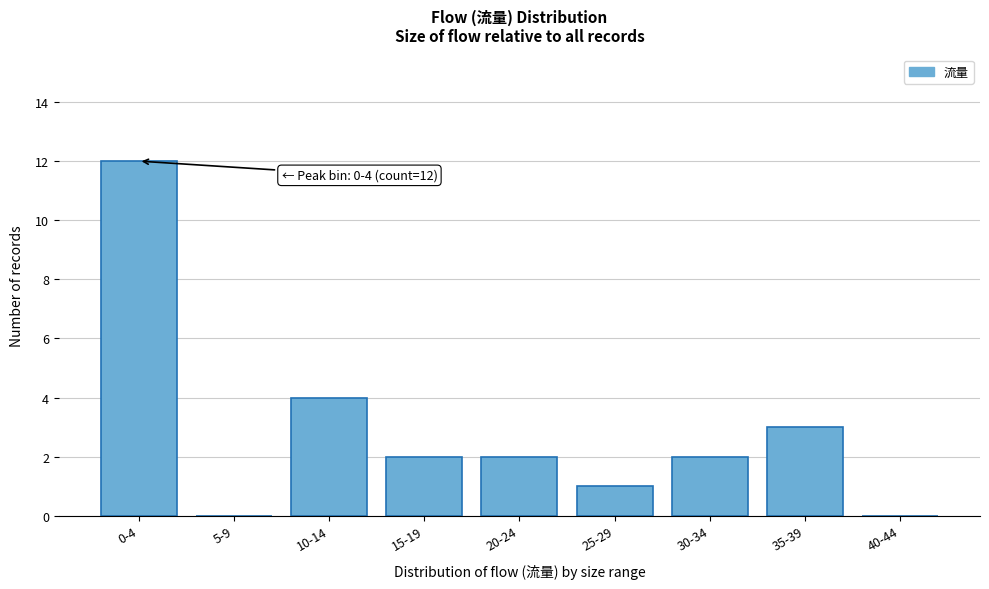

Reading left to right, transcribe all the data shown in this chart.

0-4=12	5-9=0	10-14=4	15-19=2	20-24=2	25-29=1	30-34=2	35-39=3	40-44=0